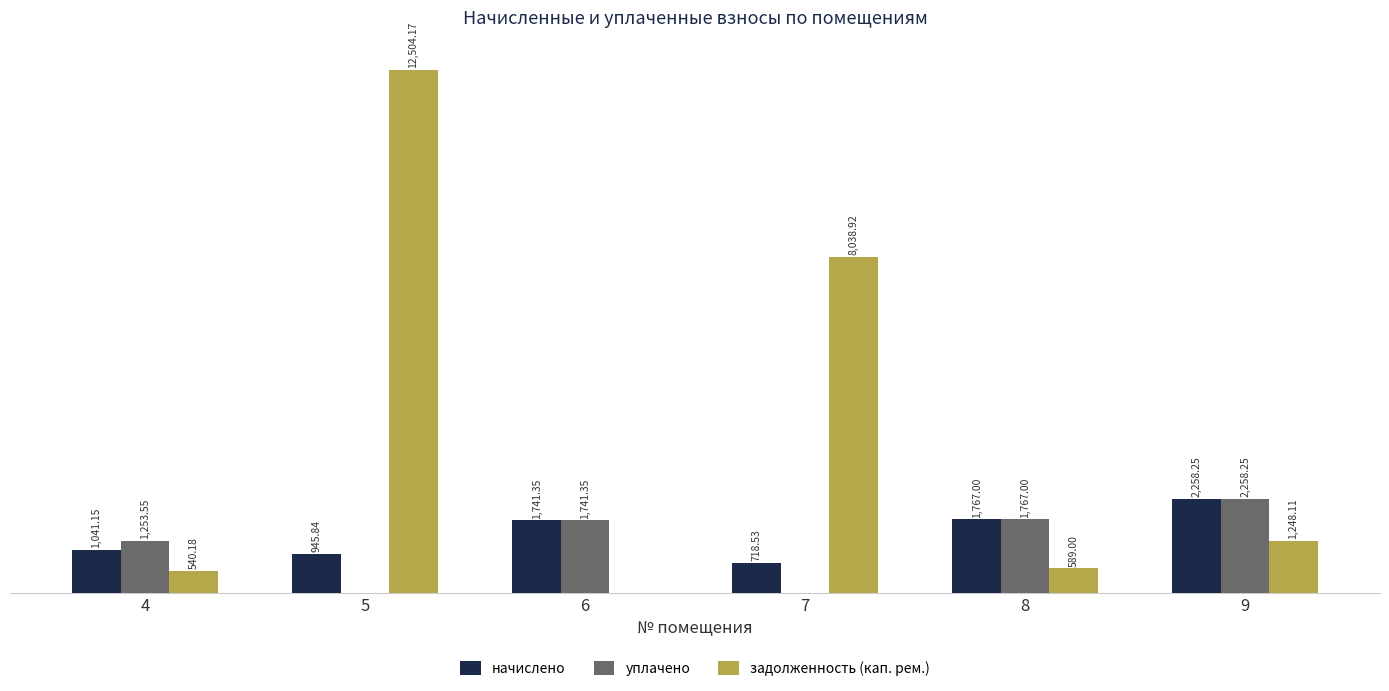

Is the value of начислено at 8 greater than the value of задолженность (кап. рем.) at 4?

Yes